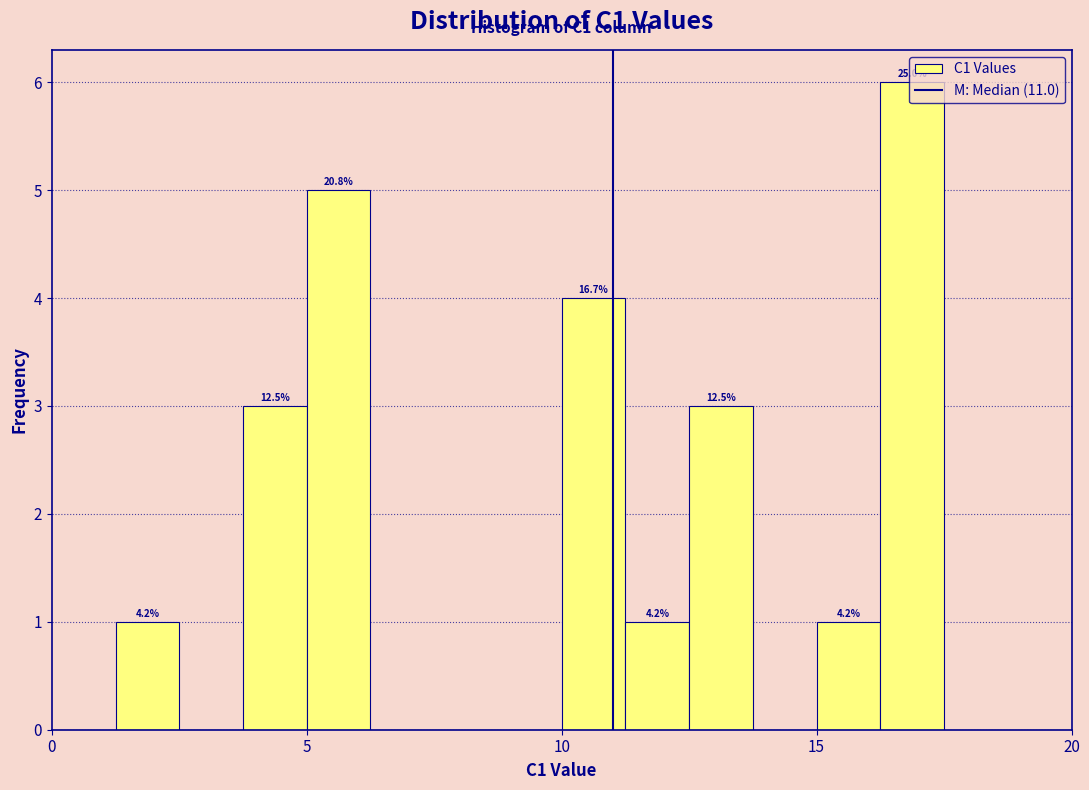

Read against the x-axis, roughly where is the centre of the tallest bar?

17.0